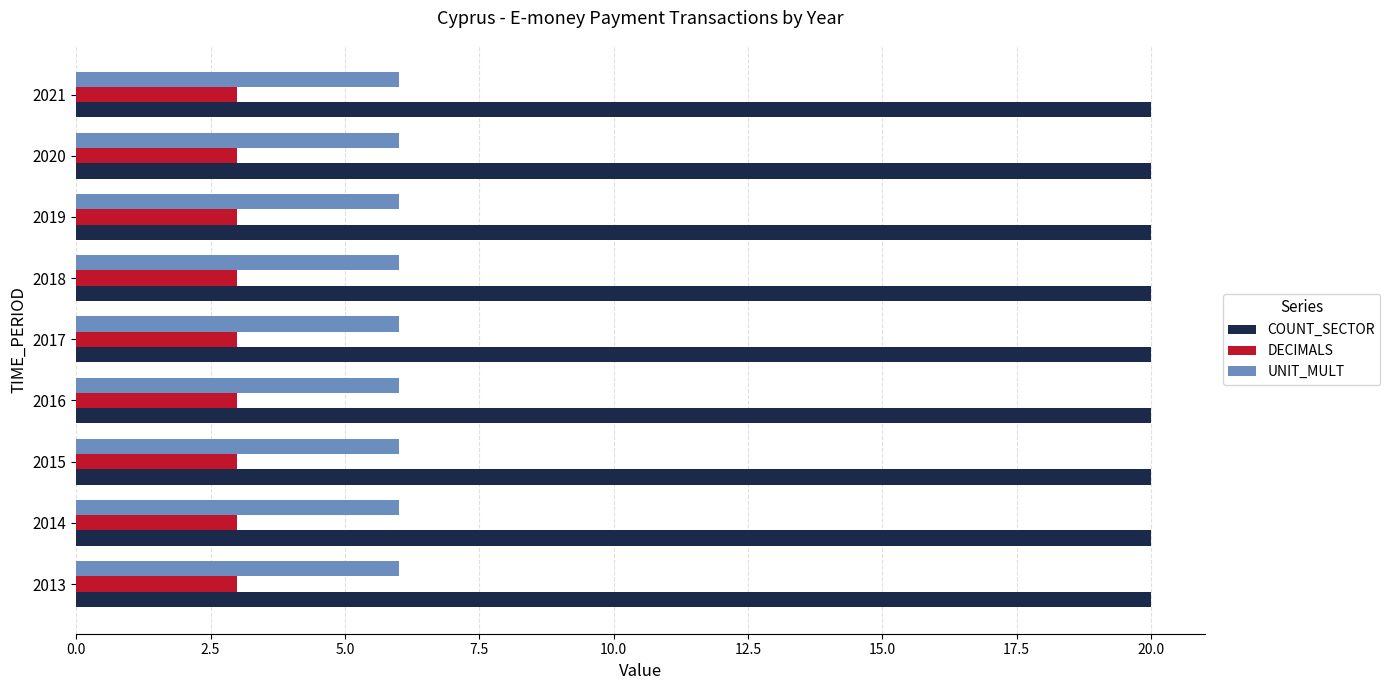

What is the maximum value shown in the chart?

20